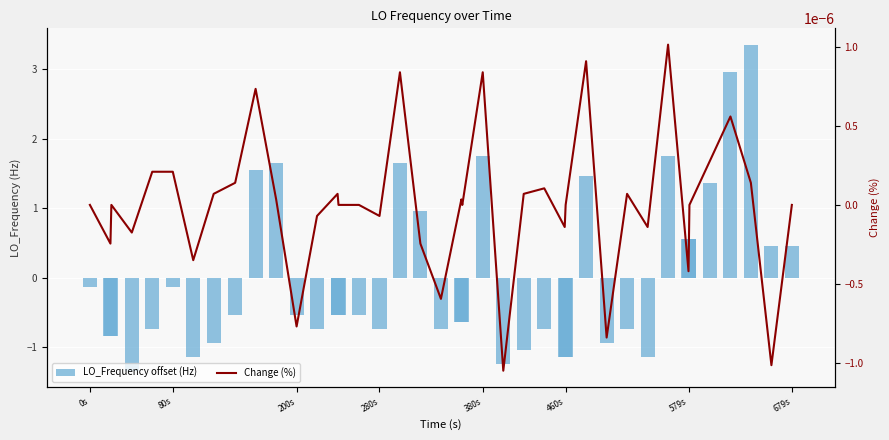

Is the value of LO_Frequency offset (Hz) at 19 greater than the value of Change (%) at 26?

No